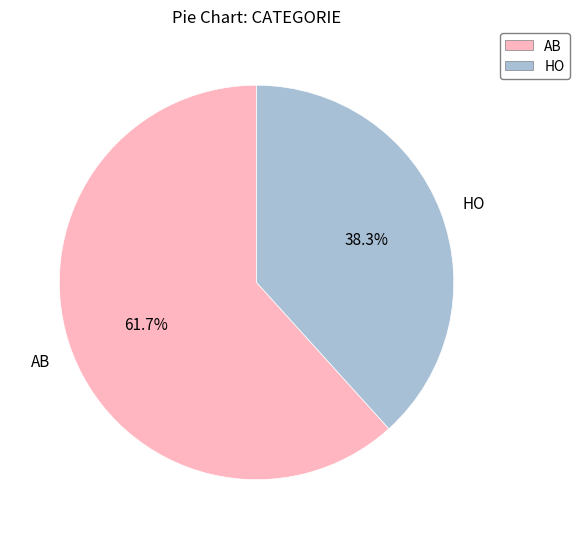

Does HO account for over 50% of the chart?

No